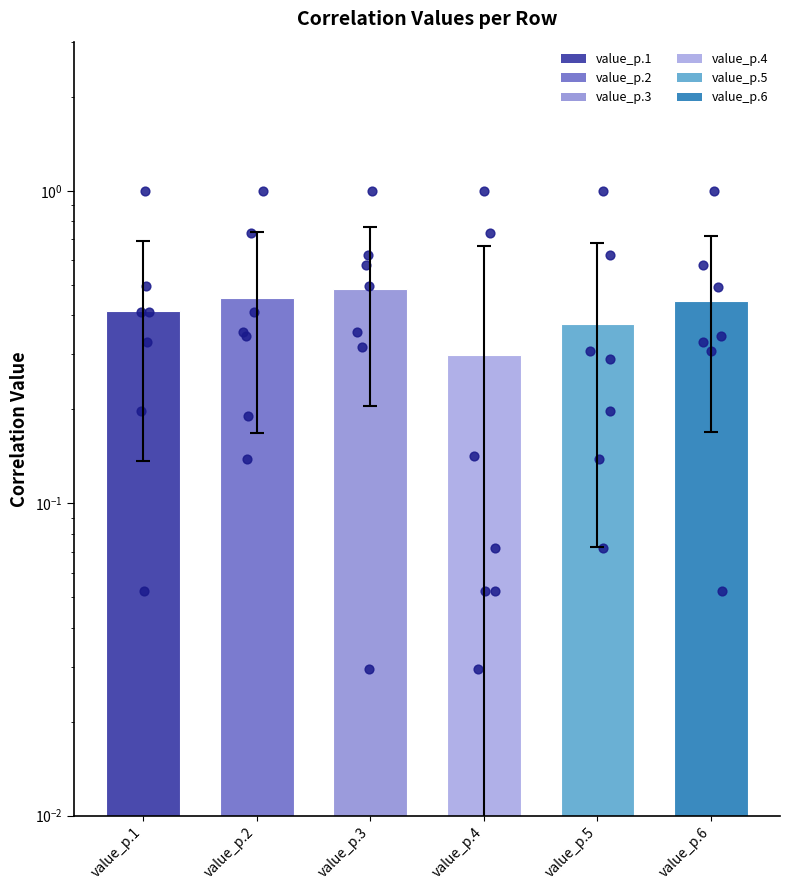

Between value_p.3 and value_p.1, which is larger?

value_p.3